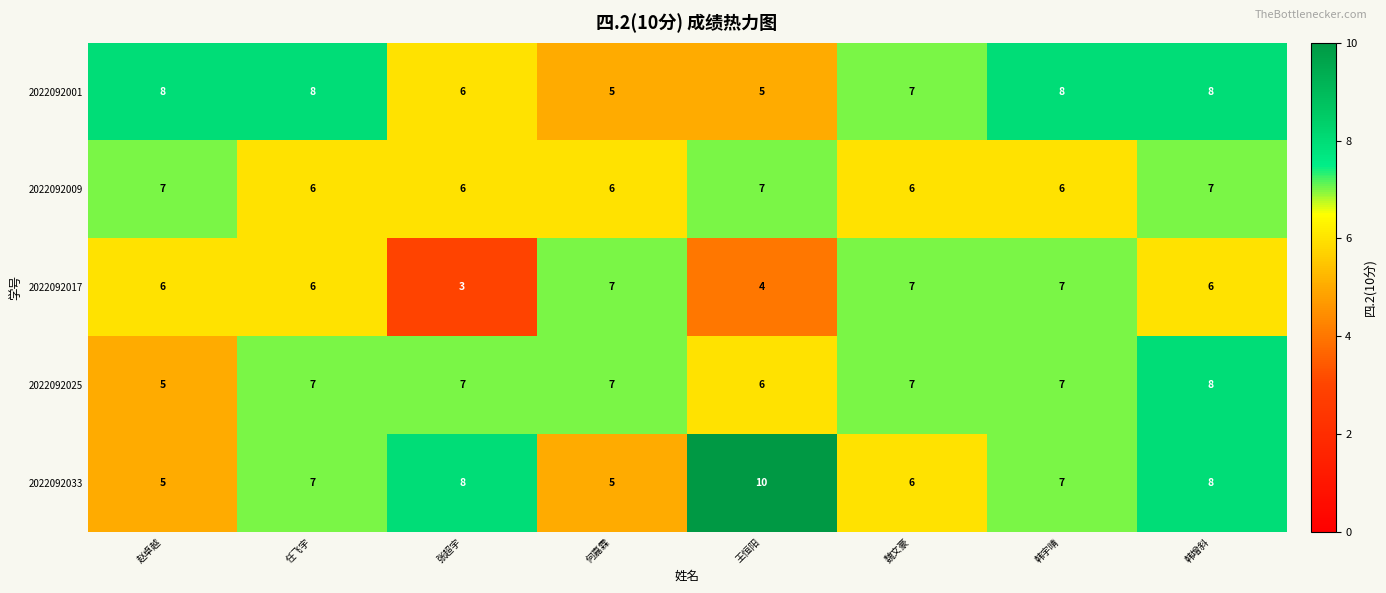

What is the total value across all series at 魏文豪?

33